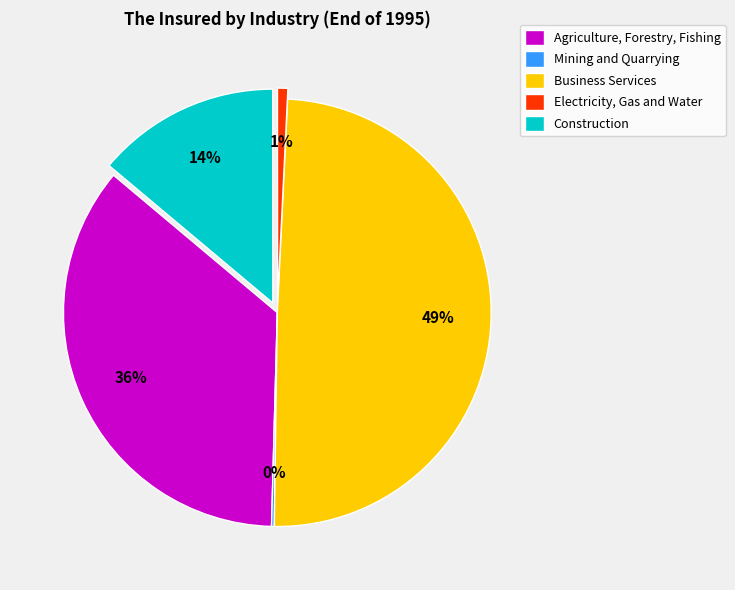

Is there any slice that represents more than half of the pie?

No